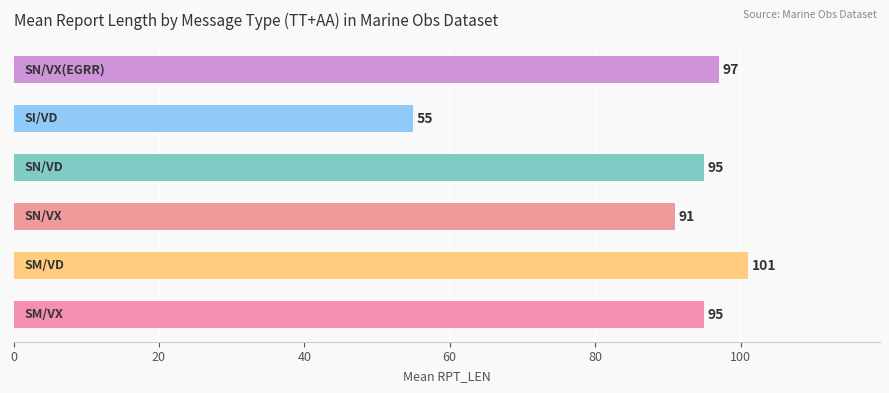

What is the average value?

89